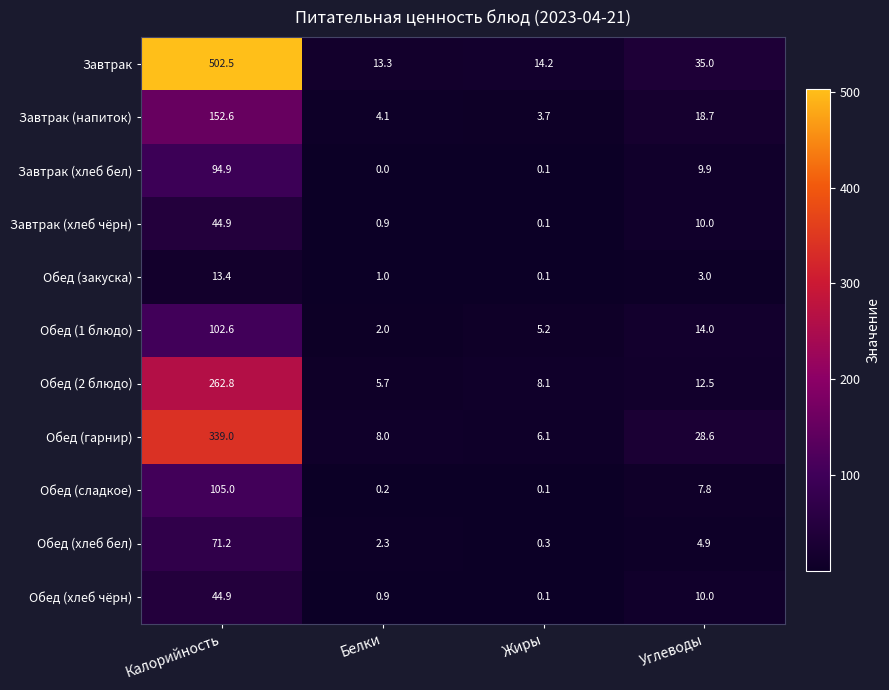

At which label does Обед (закуска) reach its minimum?

Жиры